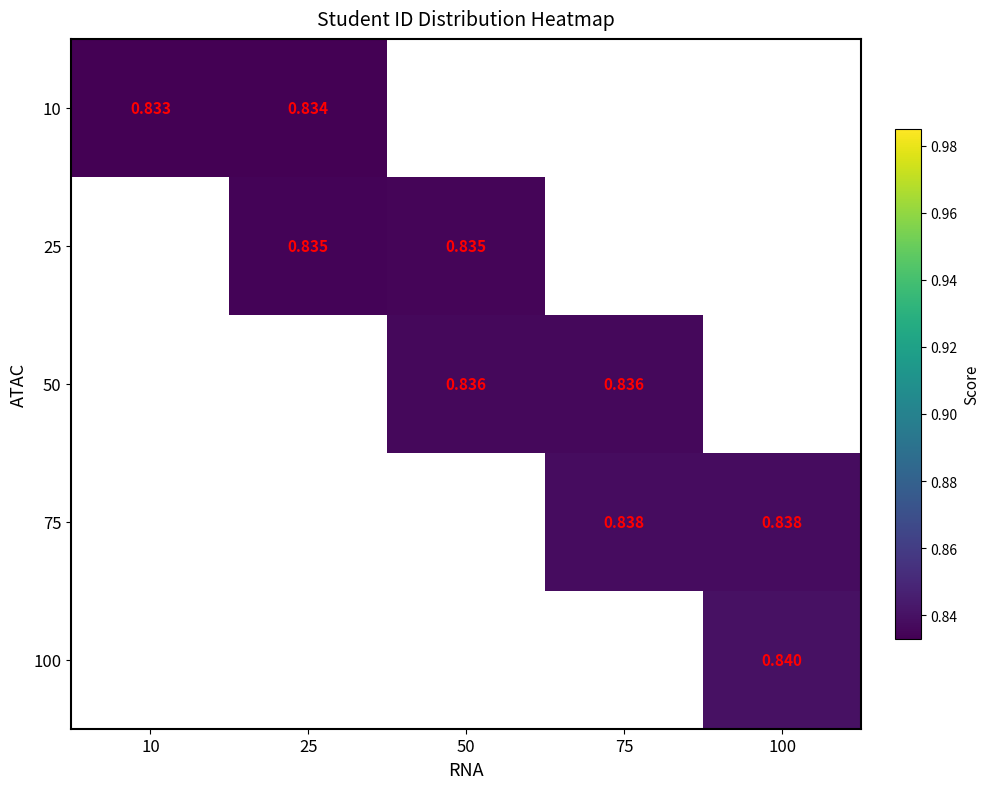

Is the value of 25 at 25 greater than the value of 10 at 25?

Yes